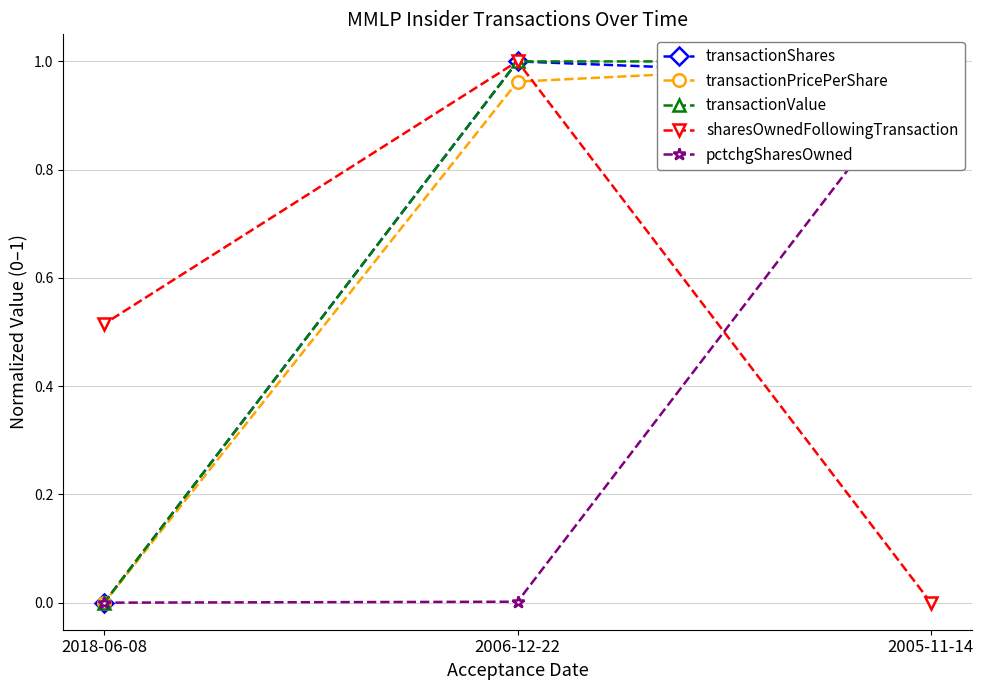

List the labels in order of sharesOwnedFollowingTransaction value, smallest first.

2005-11-14, 2018-06-08, 2006-12-22